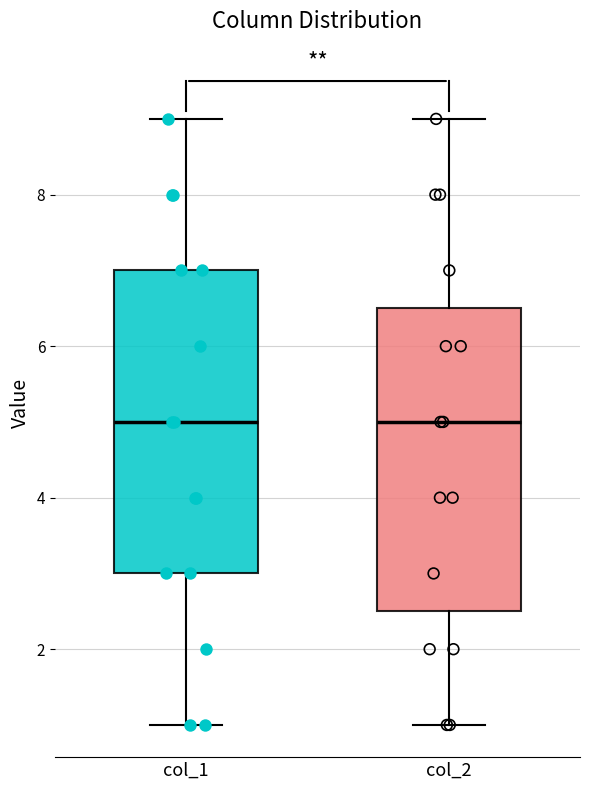

Where is the upper edge of the box for col_1 on the y-axis? The values are not printed on the chart, so give them approximately, as read against the axis.

7.0